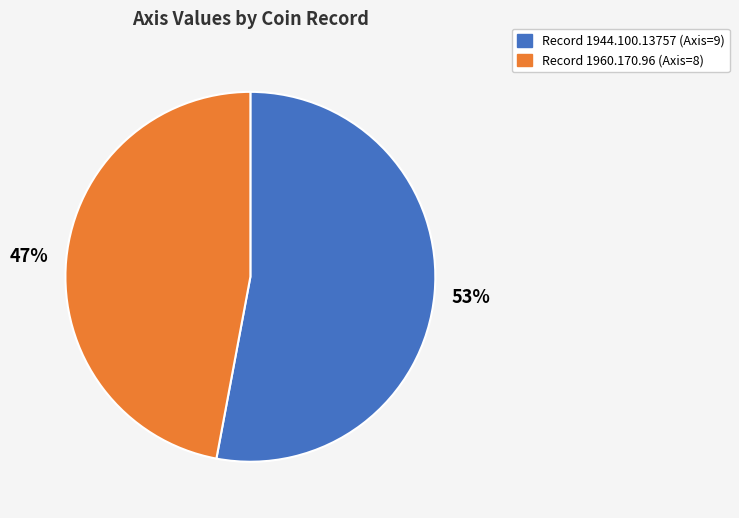

Is there any slice that represents more than half of the pie?

Yes